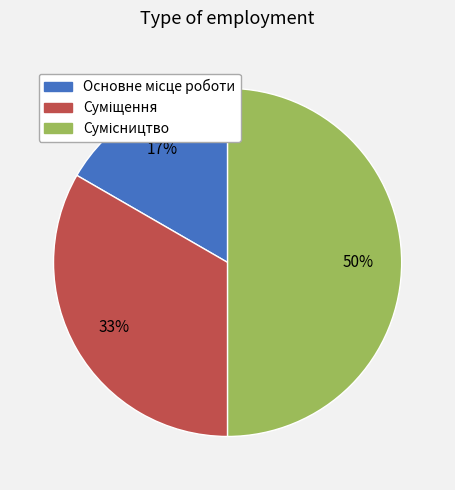

To the nearest percent, what is the difference between the largest and smallest slice percentages?

33%